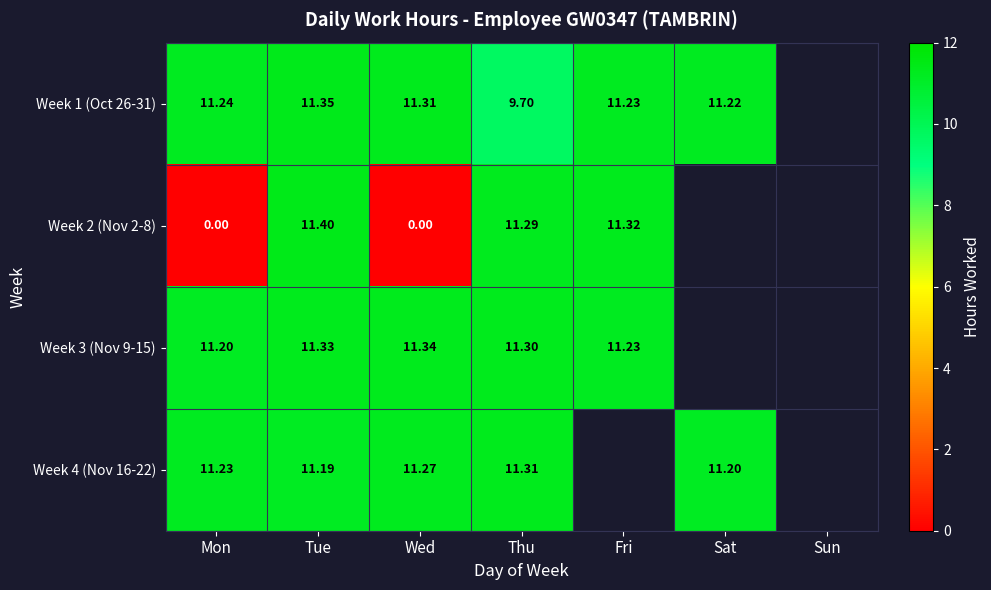

Is the value of Week 3 (Nov 9-15) at Fri greater than the value of Week 4 (Nov 16-22) at Thu?

No